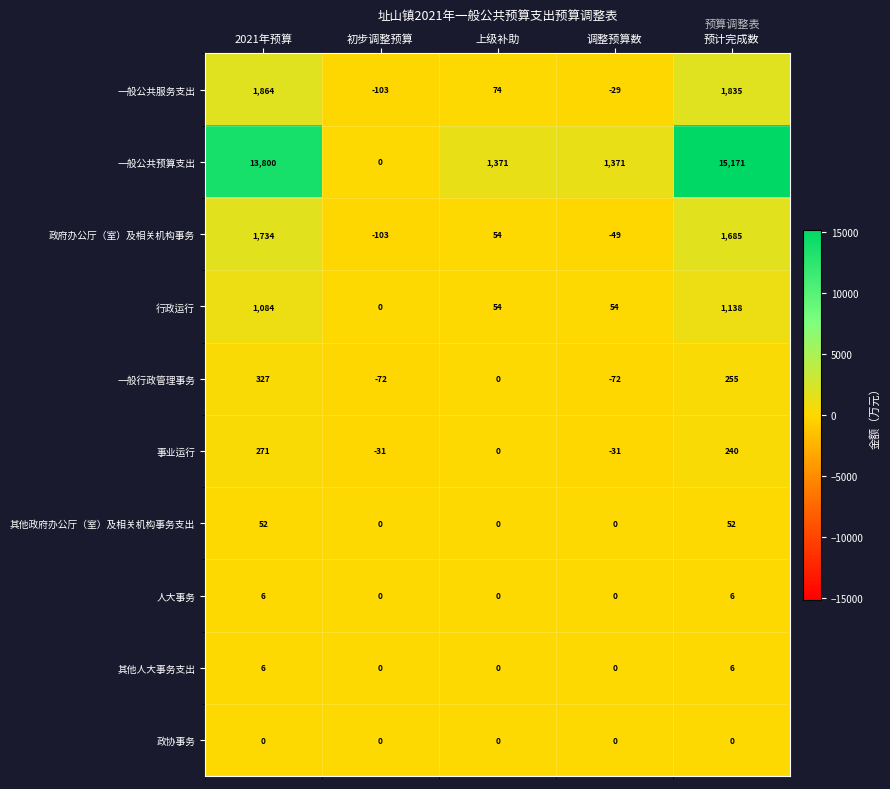

What is the total value across all series at 初步调整预算?

-309